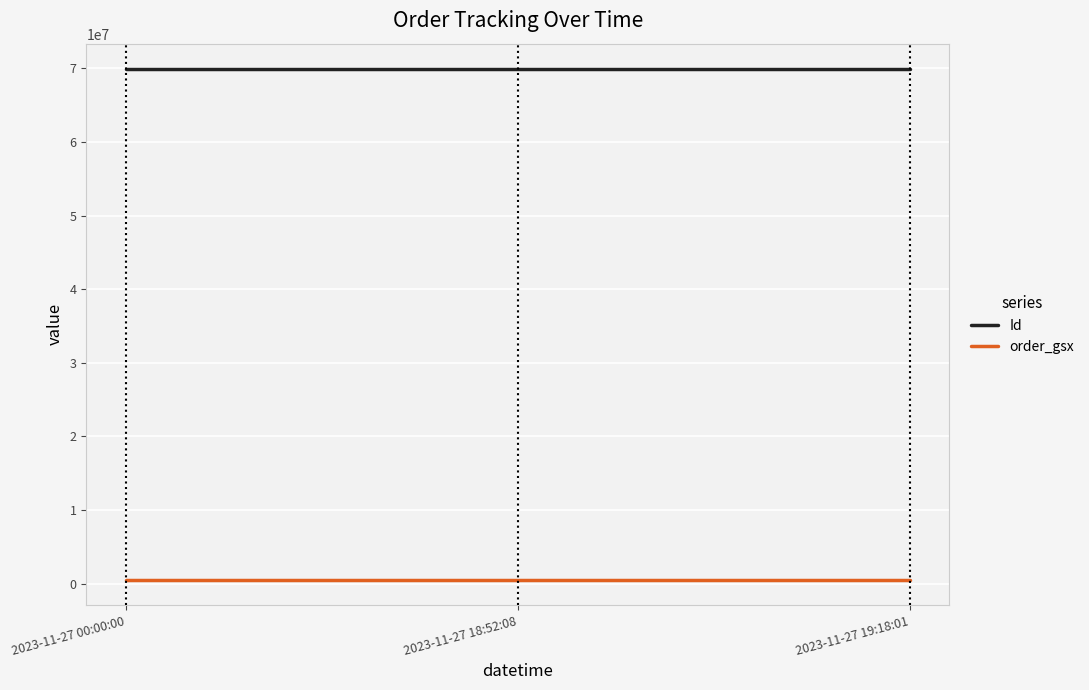

What is the difference between the maximum and minimum values in the Id series?

2